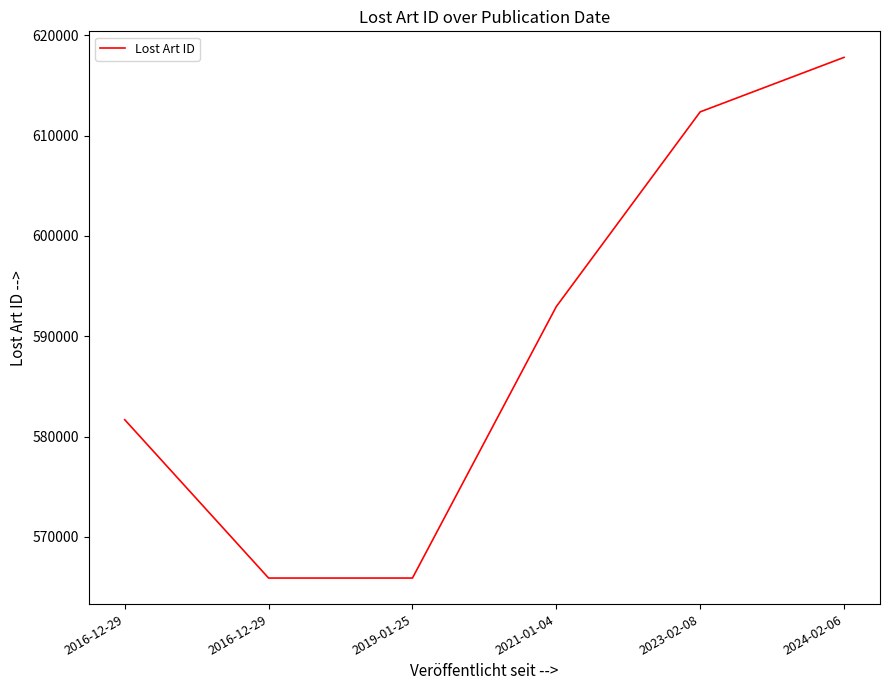

List the labels in order of value, smallest first.

2016-12-29, 2019-01-25, 2016-12-29, 2021-01-04, 2023-02-08, 2024-02-06